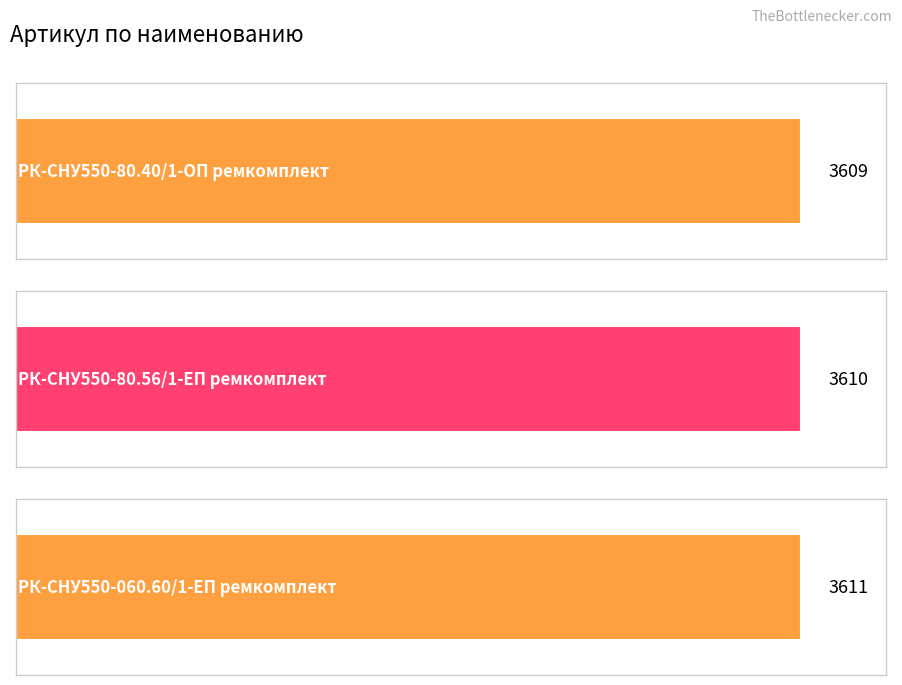

Reading right to left, what are all the values shown in this chart?

3611	3610	3609